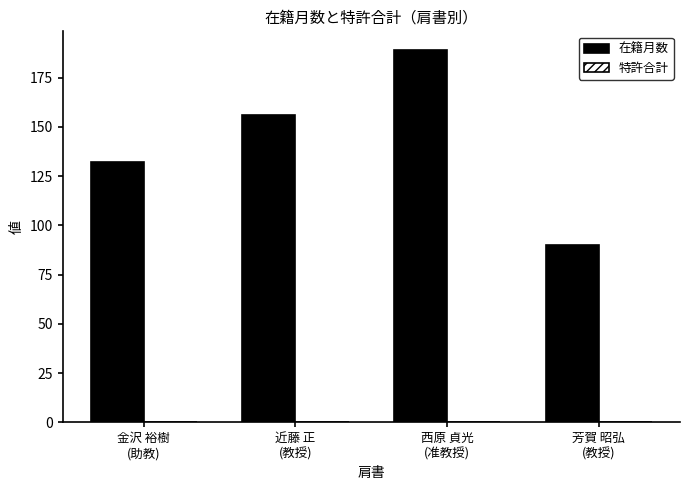

What is the value of the 4th bar from the left?

90